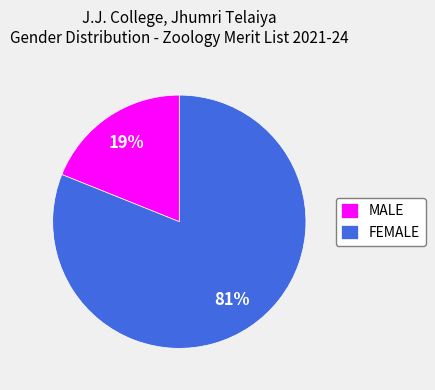

Do FEMALE and MALE together represent more than half of the pie?

Yes